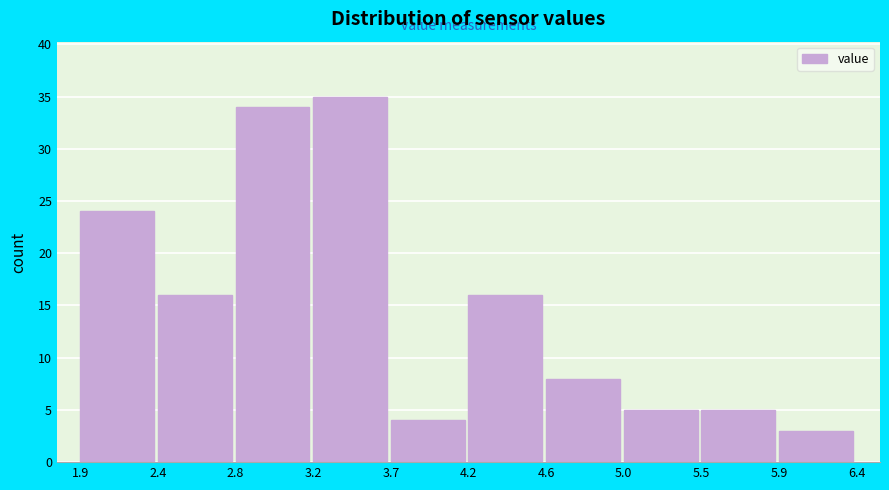

Reading left to right, extract all data points from this chart.

24	16	34	35	4	16	8	5	5	3